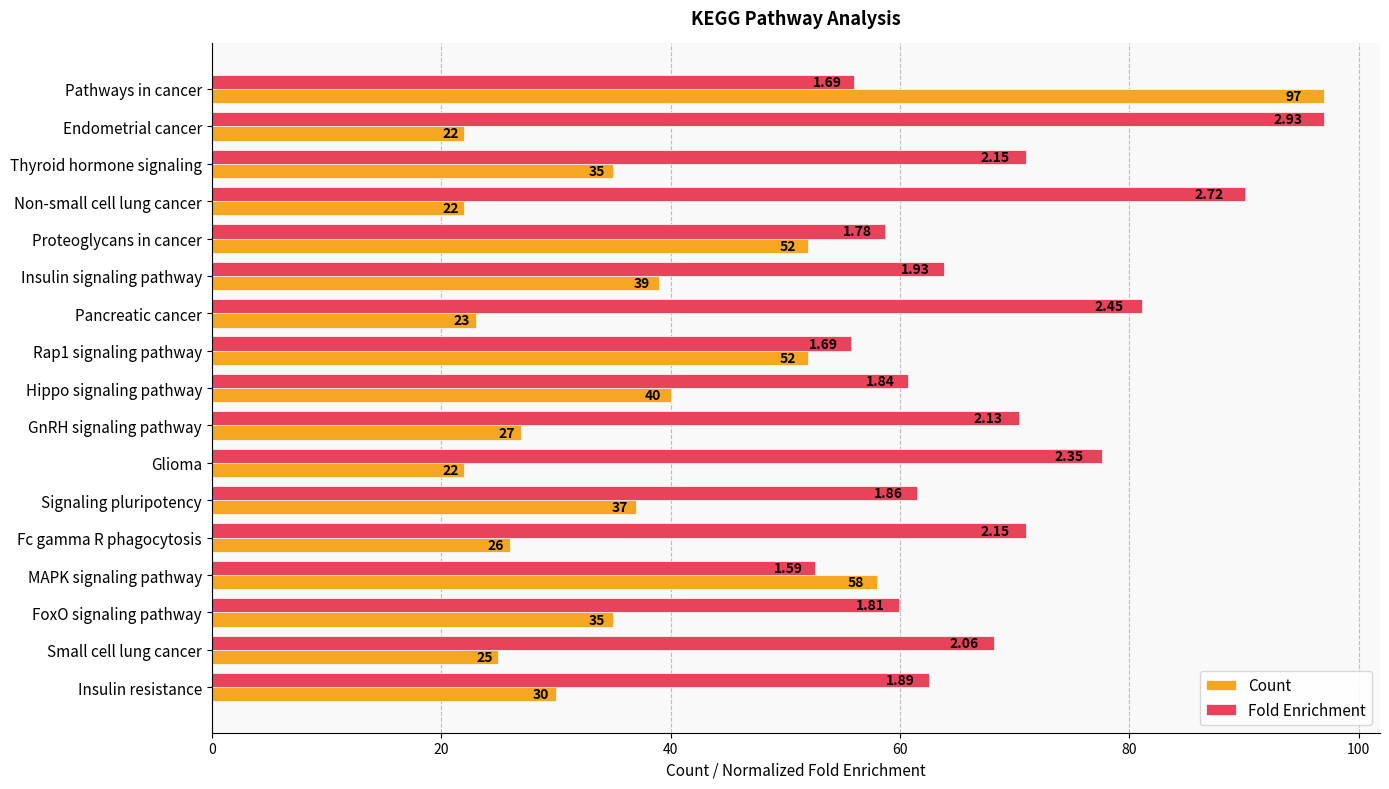

Which series changed the most between Proteoglycans in cancer and Signaling pluripotency?

Count